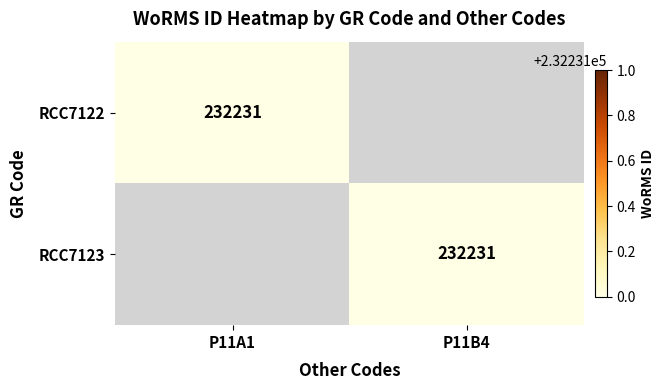

How many categories are shown in the chart?

2